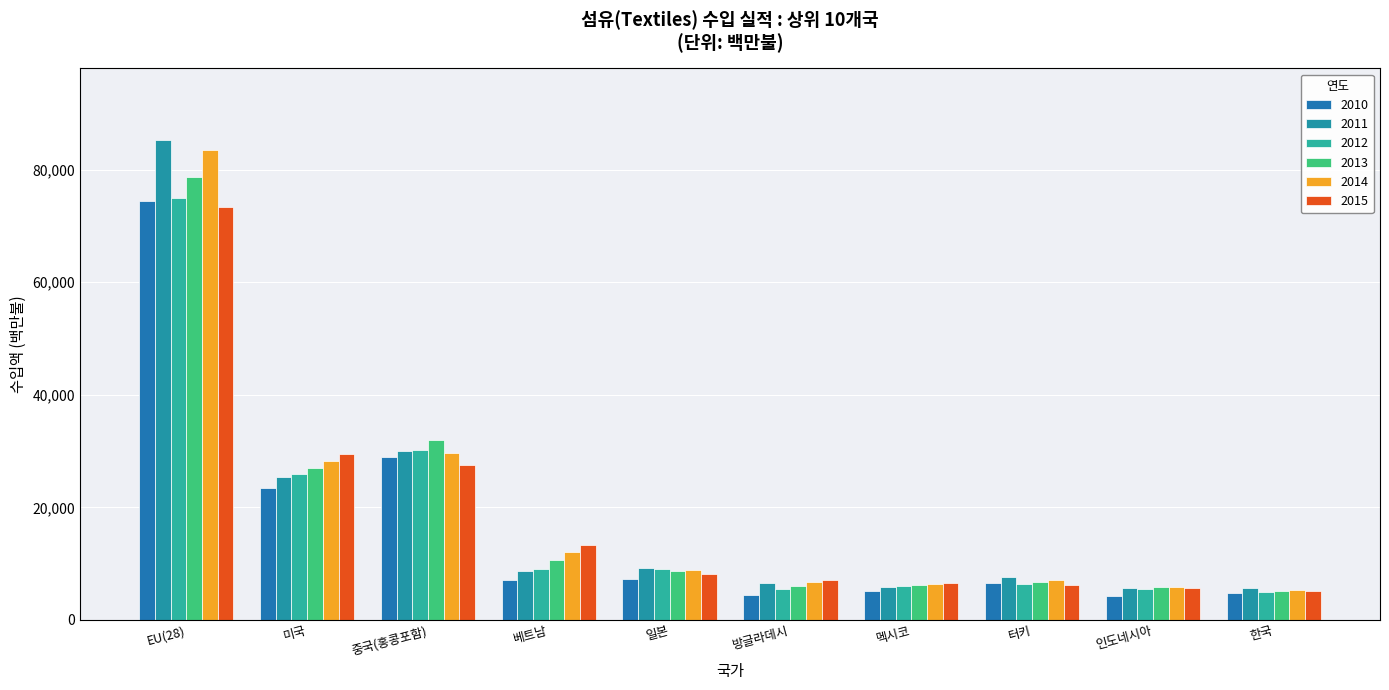

Which series has the largest range (max minus min)?

2011